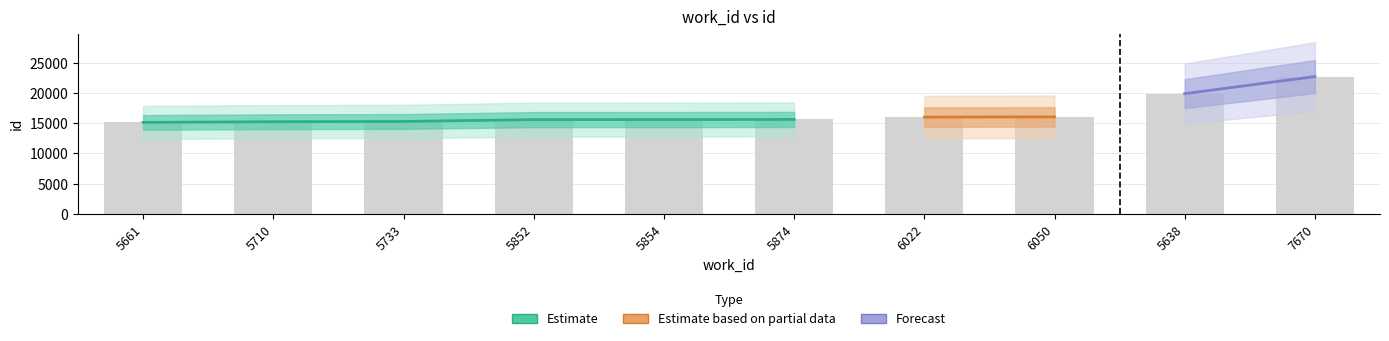

Rank the categories by value from highest to lowest.

7670, 5638, 6050, 6022, 5874, 5854, 5852, 5733, 5710, 5661